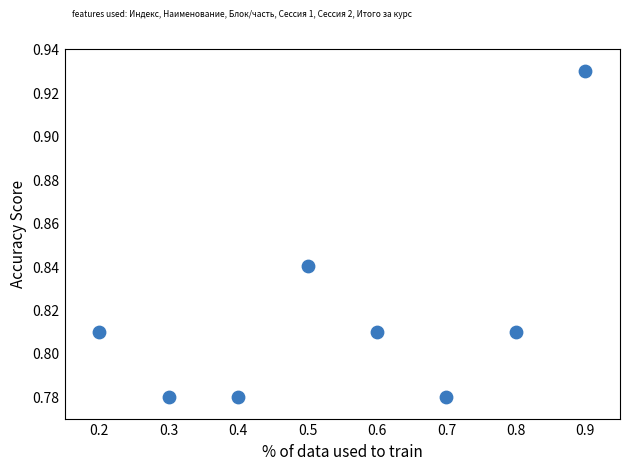

What is the average X value?

0.6